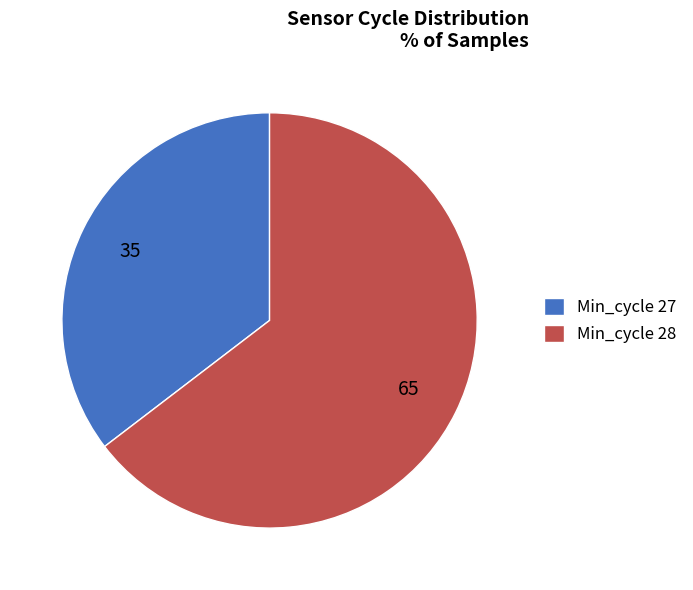

Between Min_cycle 27 and Min_cycle 28, which is larger?

Min_cycle 28